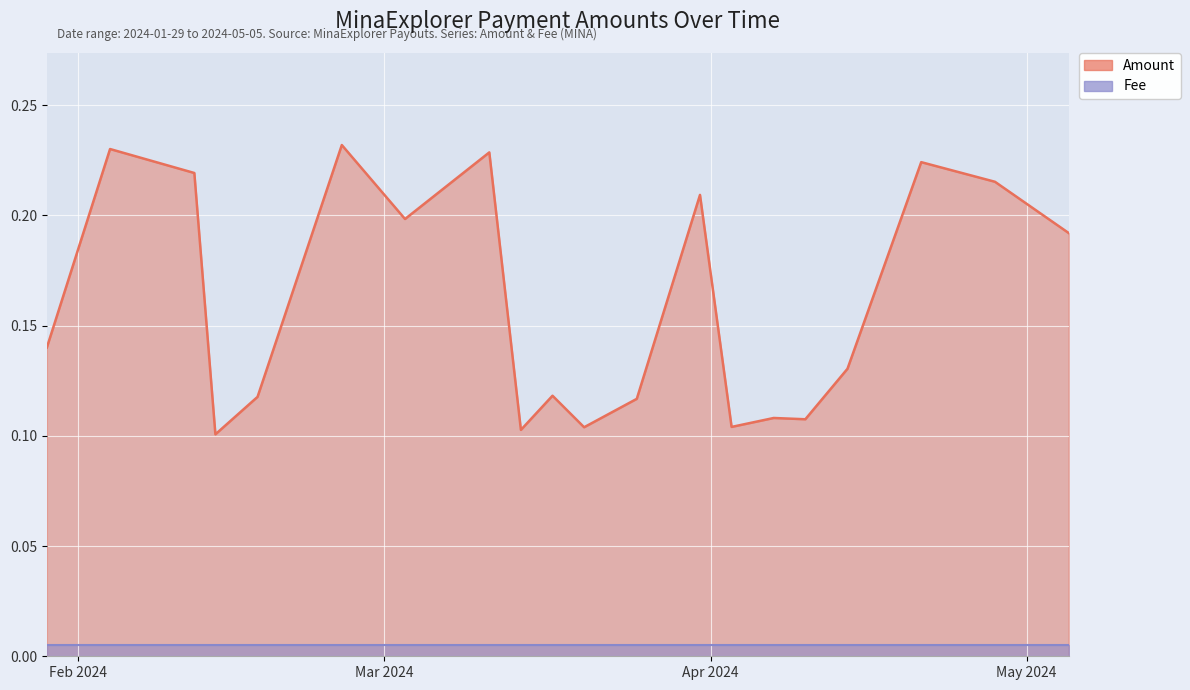

At 2024-02-12, list the series in order from largest to smallest.

Amount, Fee